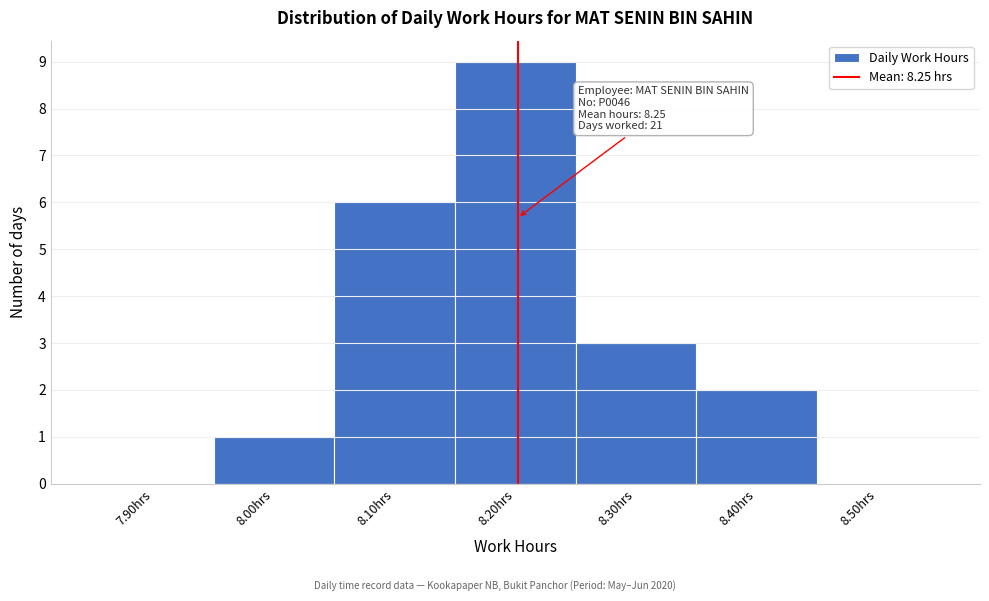

Reading left to right, what are all the values shown in this chart?

7.90hrs=0	8.00hrs=1	8.10hrs=6	8.20hrs=9	8.30hrs=3	8.40hrs=2	8.50hrs=0